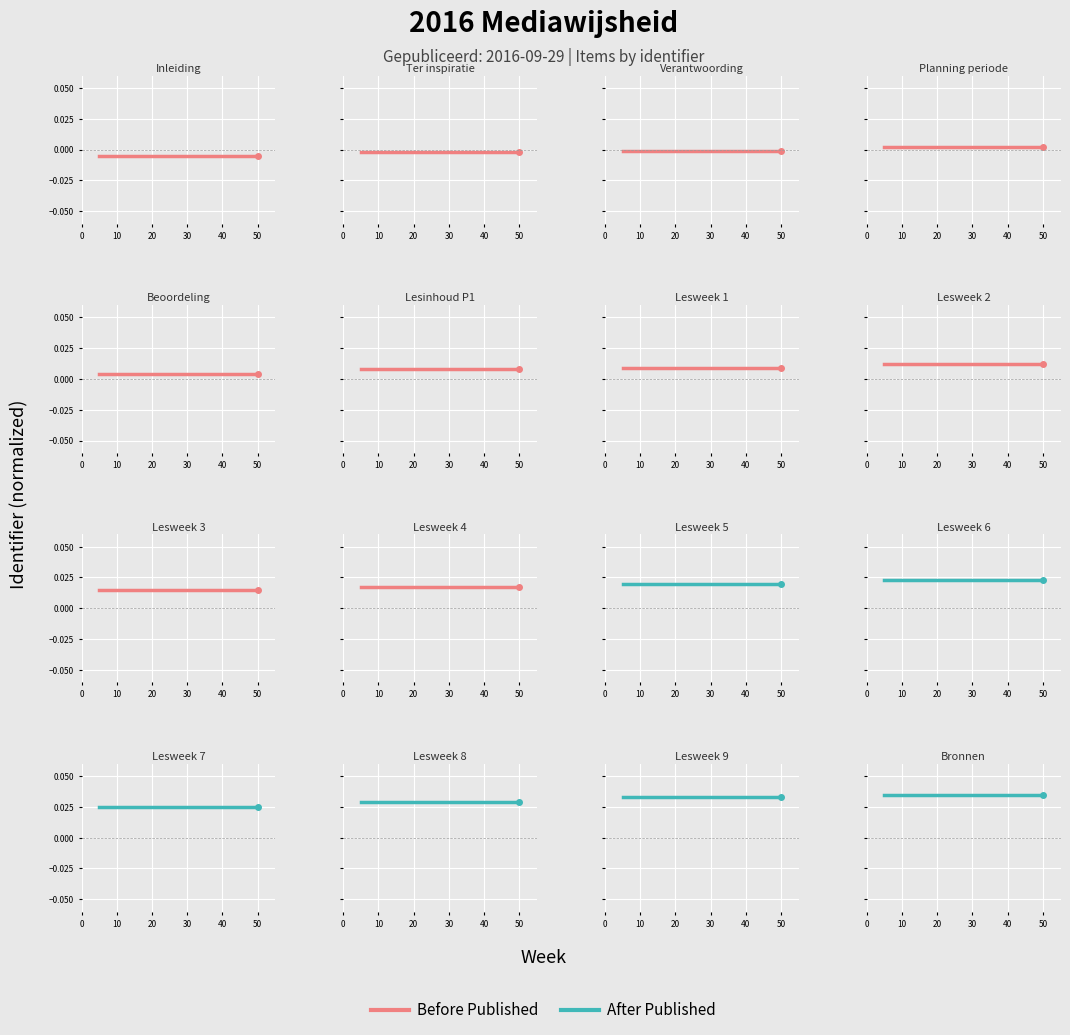

How many lines are shown in the chart?

2